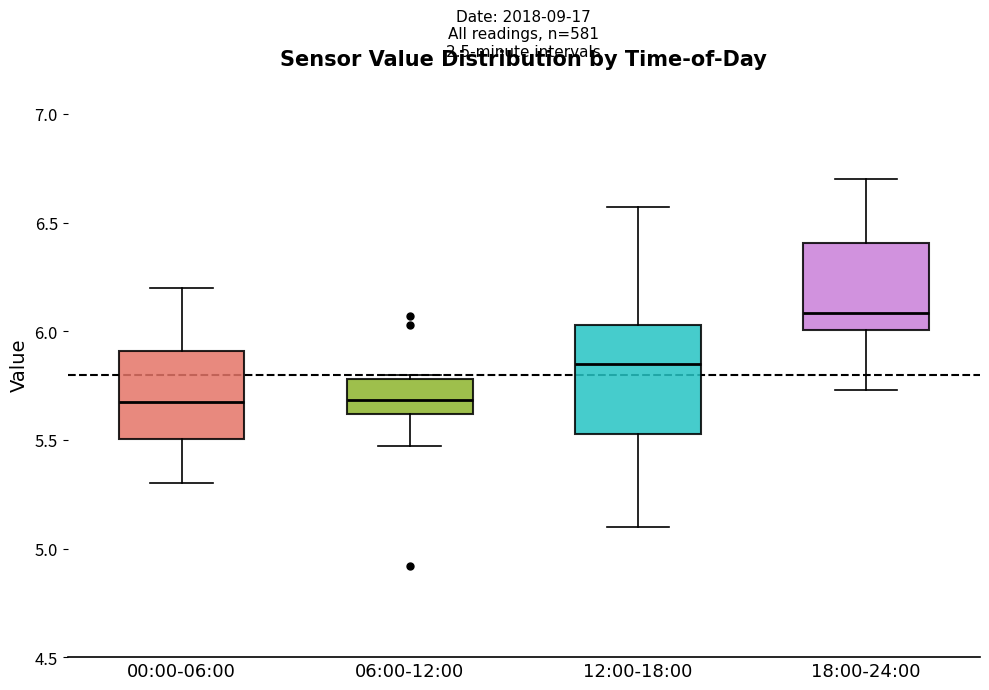

Reading left to right, transcribe this box plot: for each box, give where its median line is, the range the box spans, and where its two whiskers end, as read against the y-axis. The values are not printed on the chart, so give them approximately, as read against the axis.

00:00-06:00: median 5.70, box 5.50 to 5.90, whiskers 5.30 to 6.20
06:00-12:00: median 5.70, box 5.60 to 5.80, whiskers 5.45 to 5.80 (just above the box's upper edge)
12:00-18:00: median 5.85, box 5.55 to 6.05, whiskers 5.10 to 6.55
18:00-24:00: median 6.10, box 6.00 to 6.40, whiskers 5.75 to 6.70